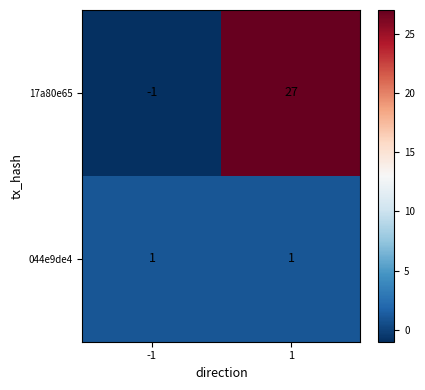

What is the difference between the highest and lowest values at 1?

26